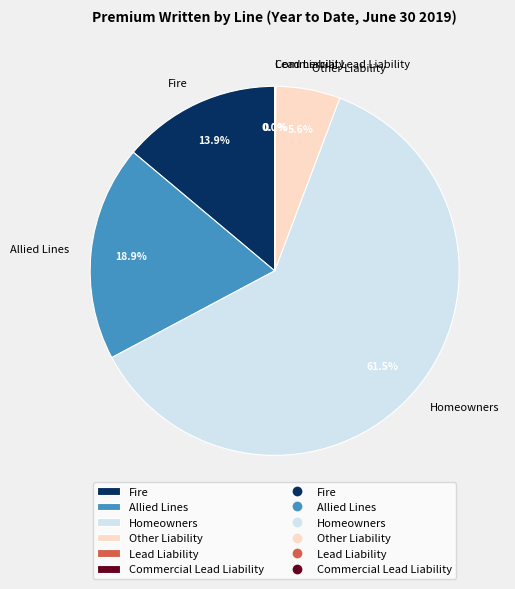

What is the largest slice in the pie chart?

Homeowners